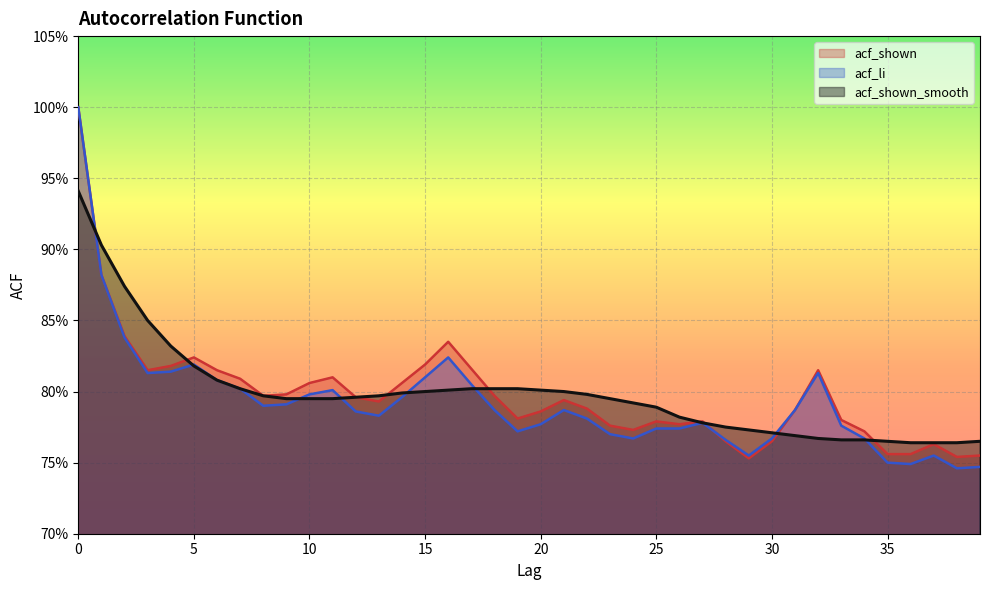

What is the sum of all acf_li values?

31.7